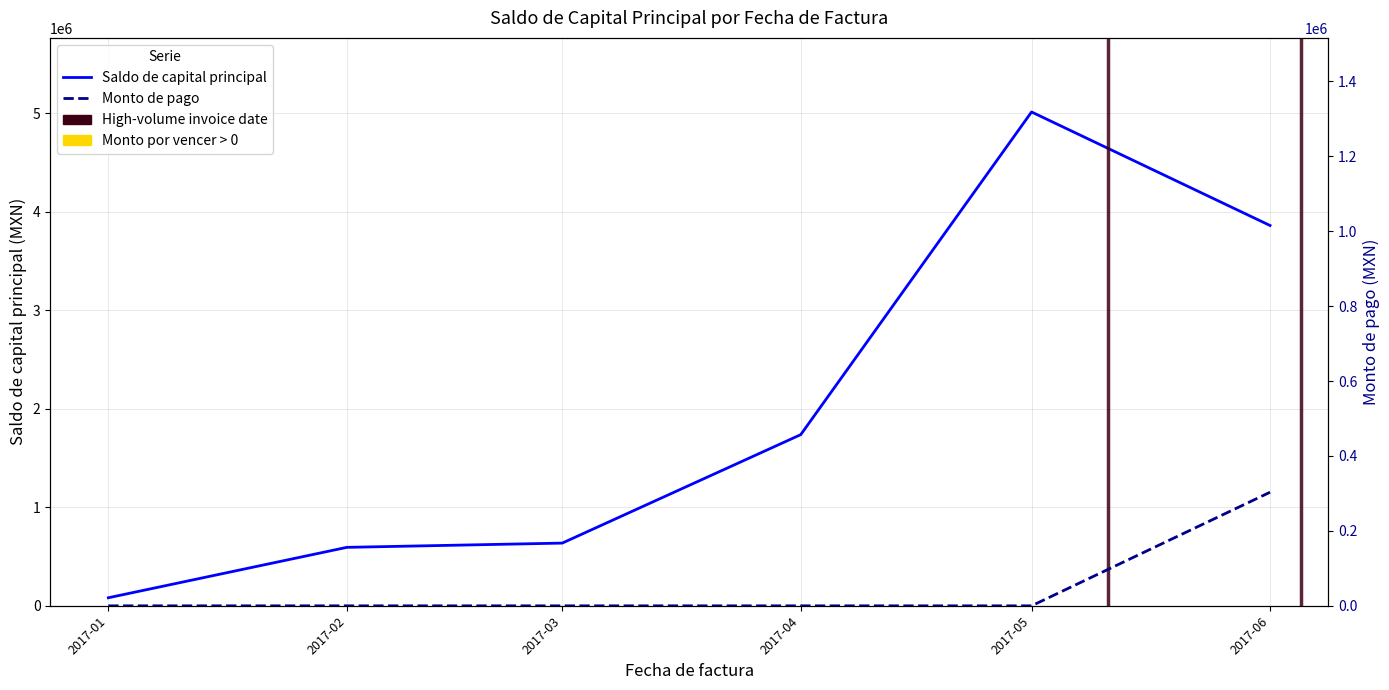

True or false: Monto de pago has a value of 0.0 at 2017-02.

True